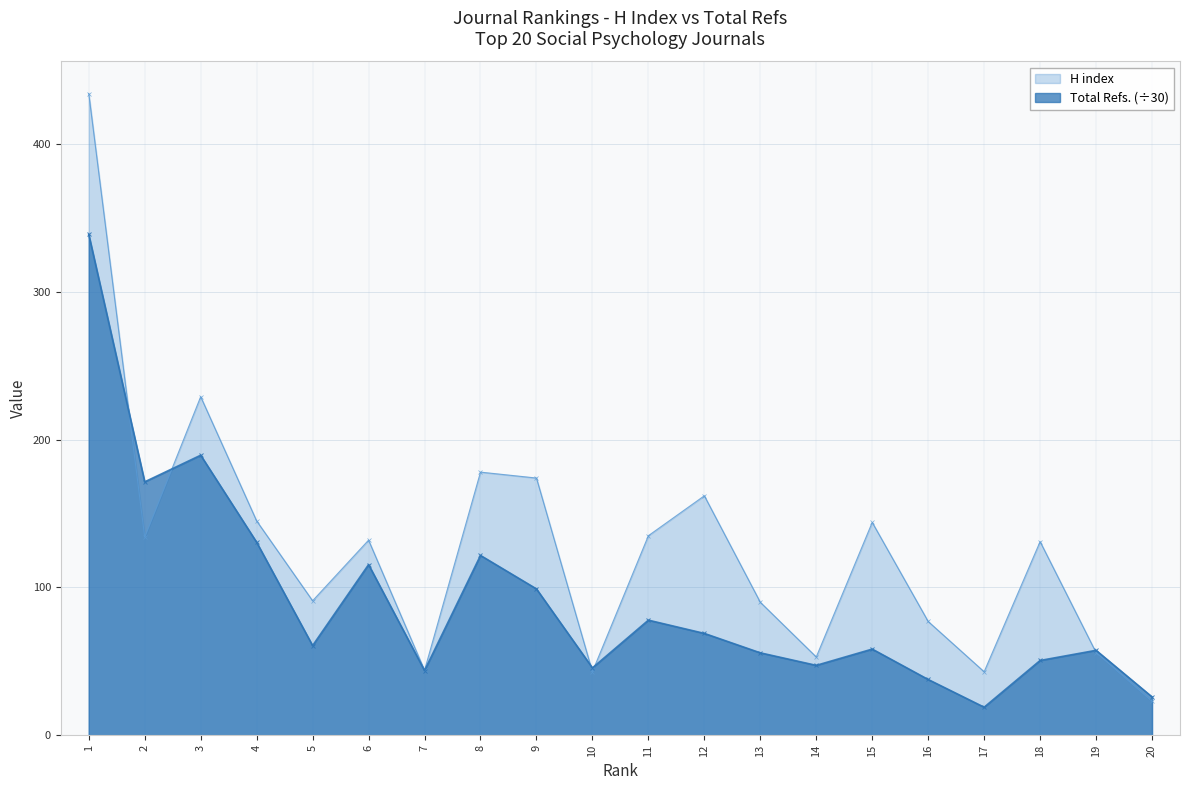

List the series in order of their overall mean, lowest first.

Total Refs. (÷30), H index